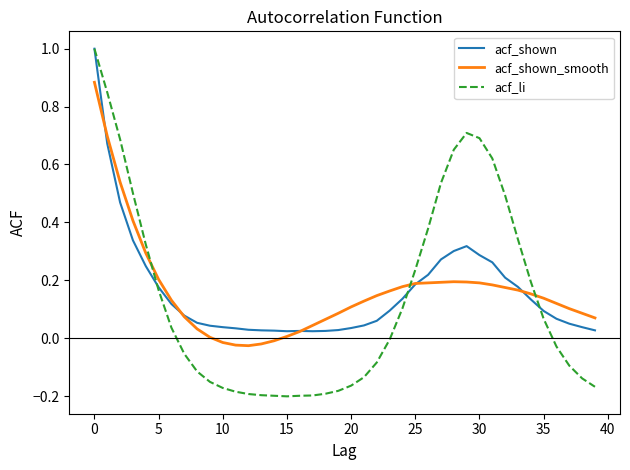

Which series has the widest spread of values?

acf_li